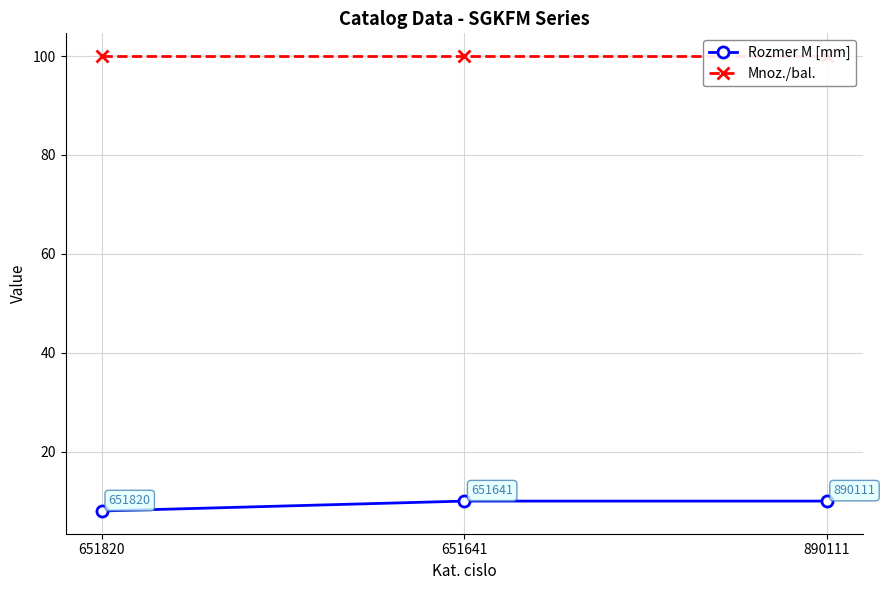

Reading left to right, what are all the values shown in this chart?

Rozmer M [mm]: 8	10	10
Mnoz./bal.: 100	100	100